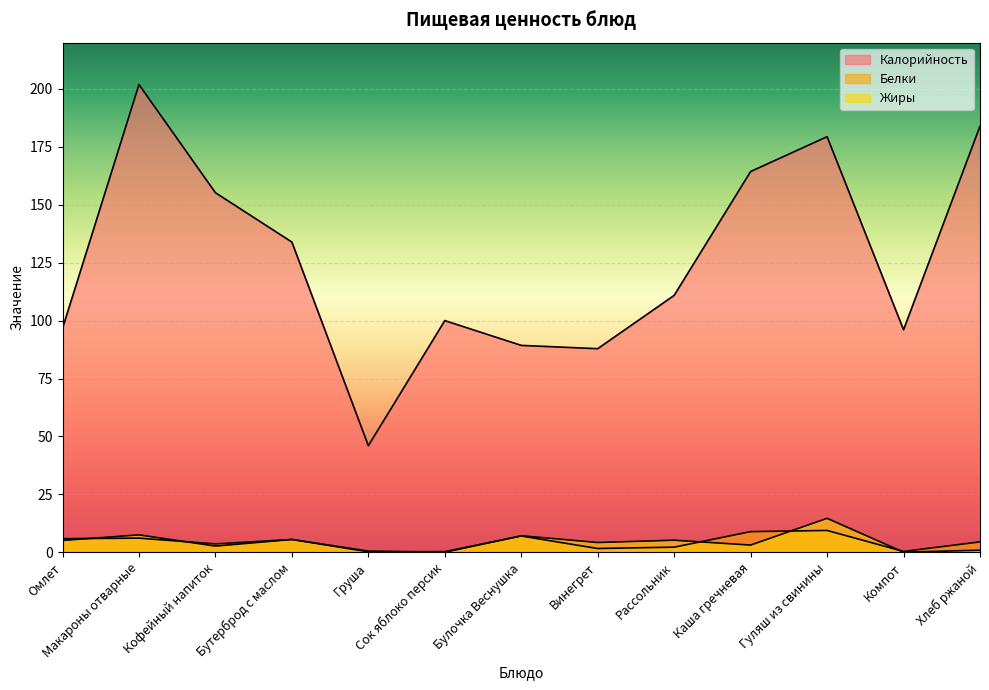

What is the difference between the Жиры values at Груша and Омлет?

4.6